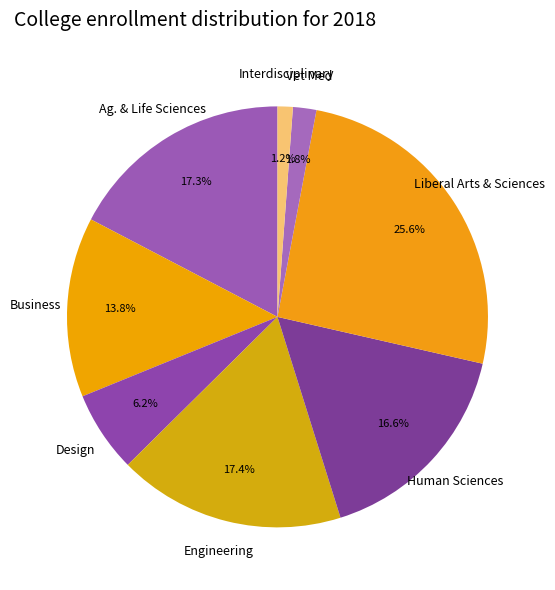

Is Design the majority of the pie?

No